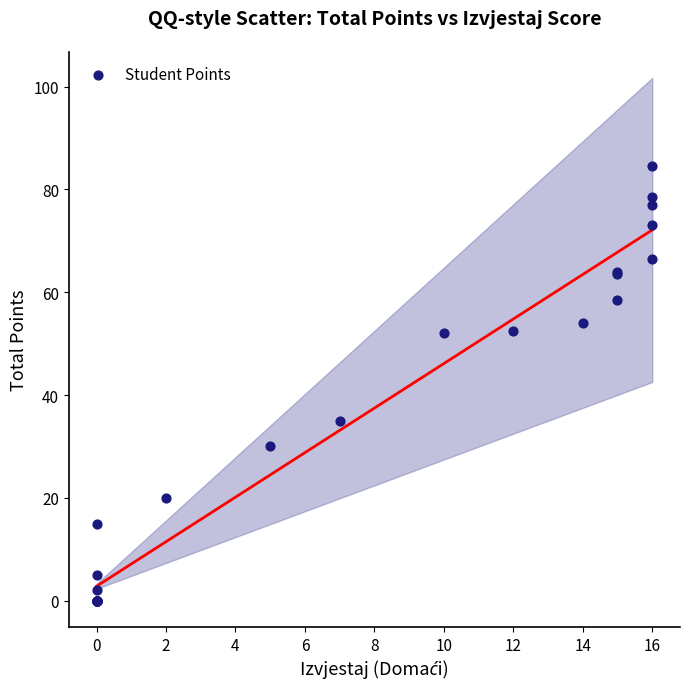

What Y value in the scatter plot is closest to 42?

35.0